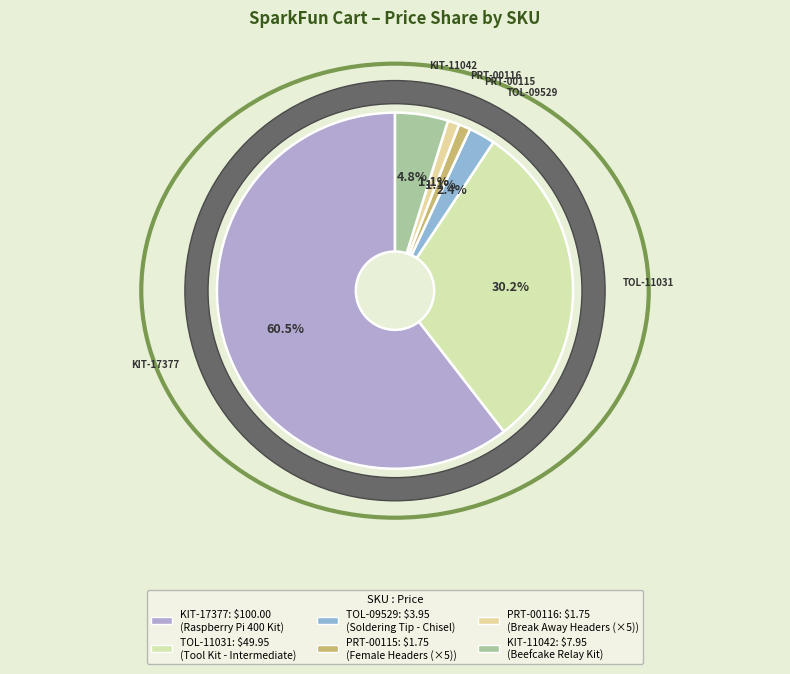

How many slices are in this pie chart?

6